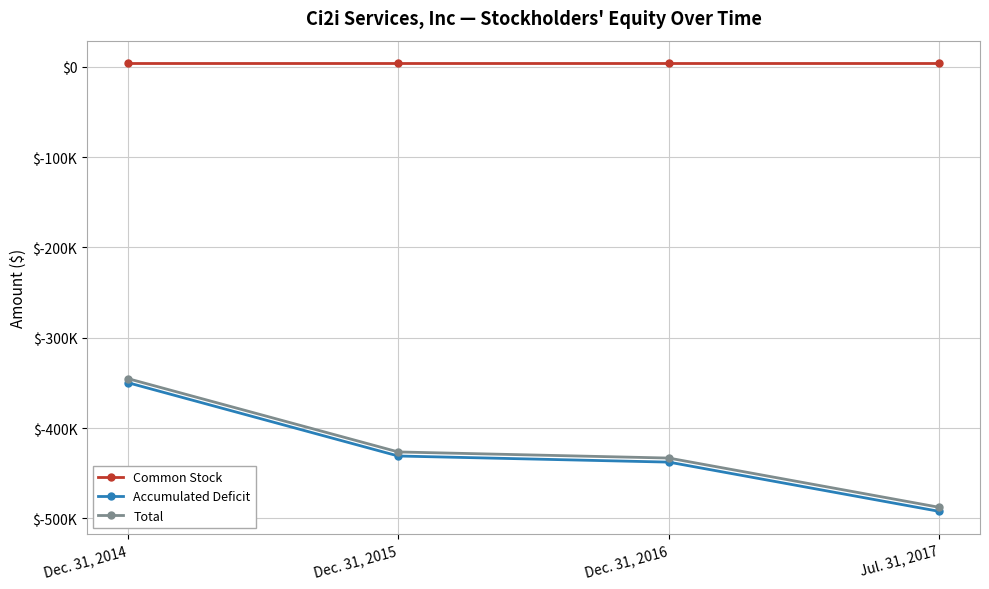

At which category is the sum across all series the highest?

Dec. 31, 2014